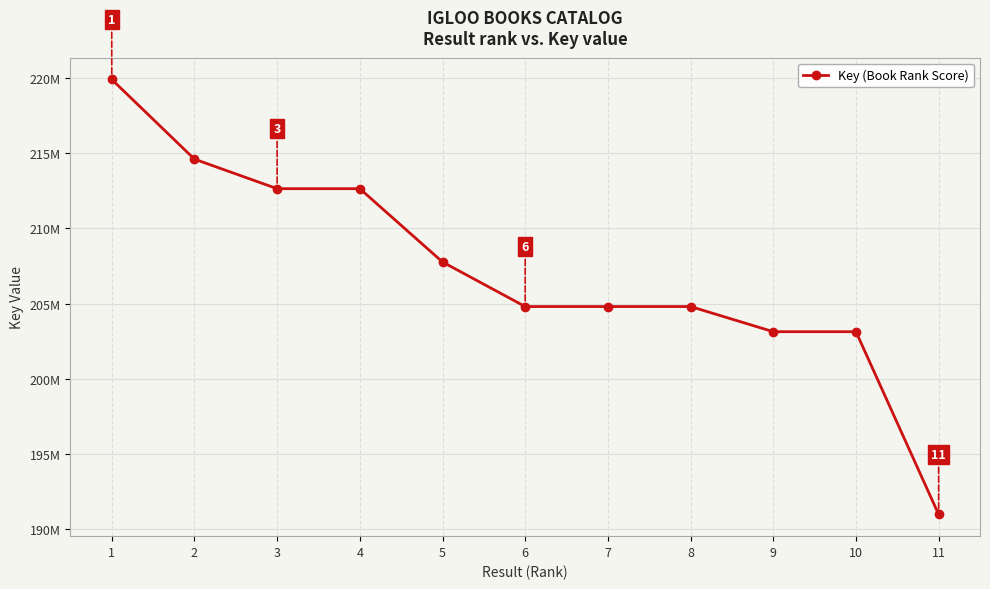

At which category does the data reach its first local valley?

6